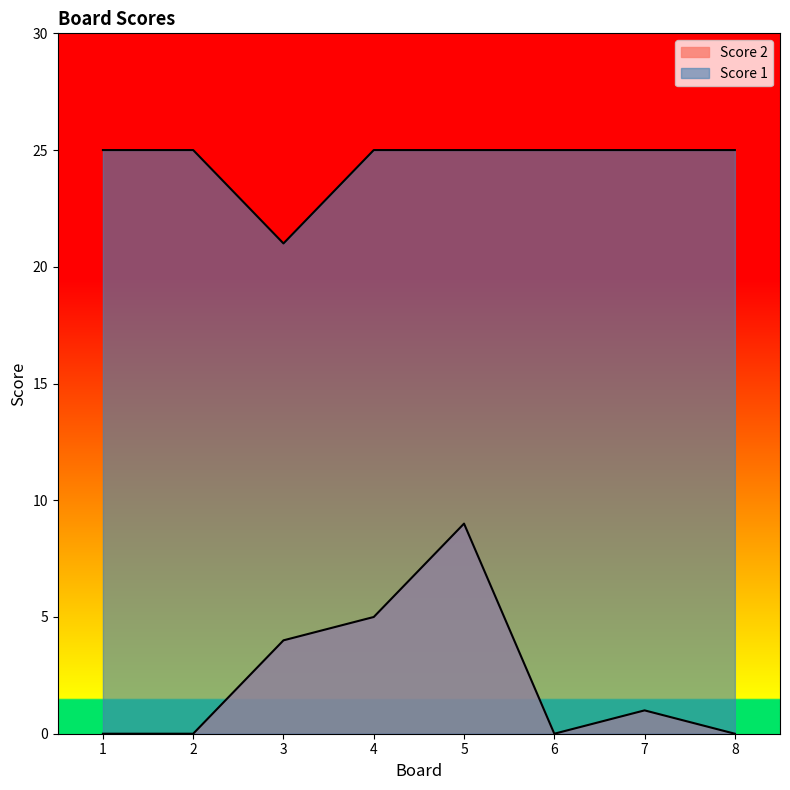

Which series has the widest spread of values?

Score 2